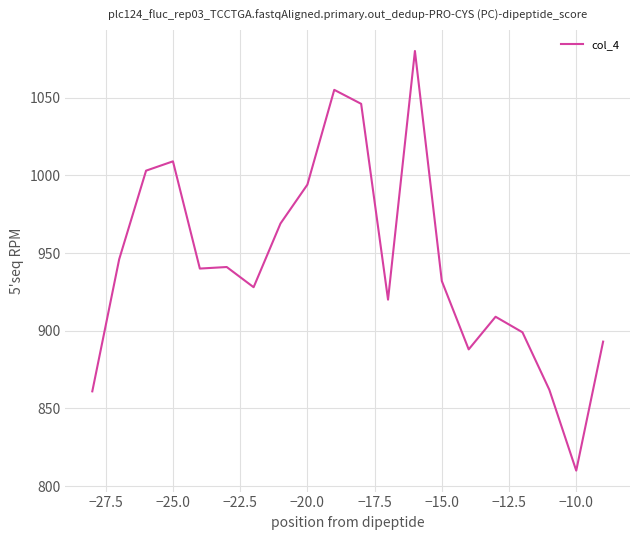

What is the difference between the maximum and minimum values?

270